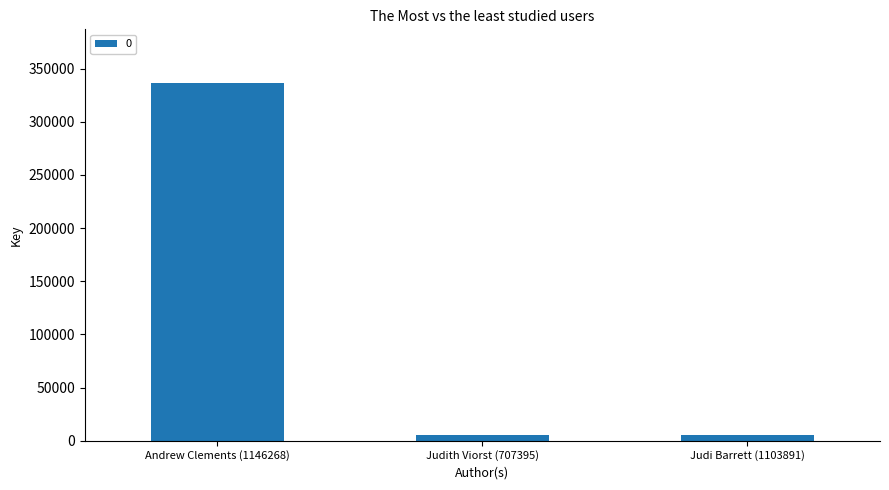

What is the sum of all values?

347980